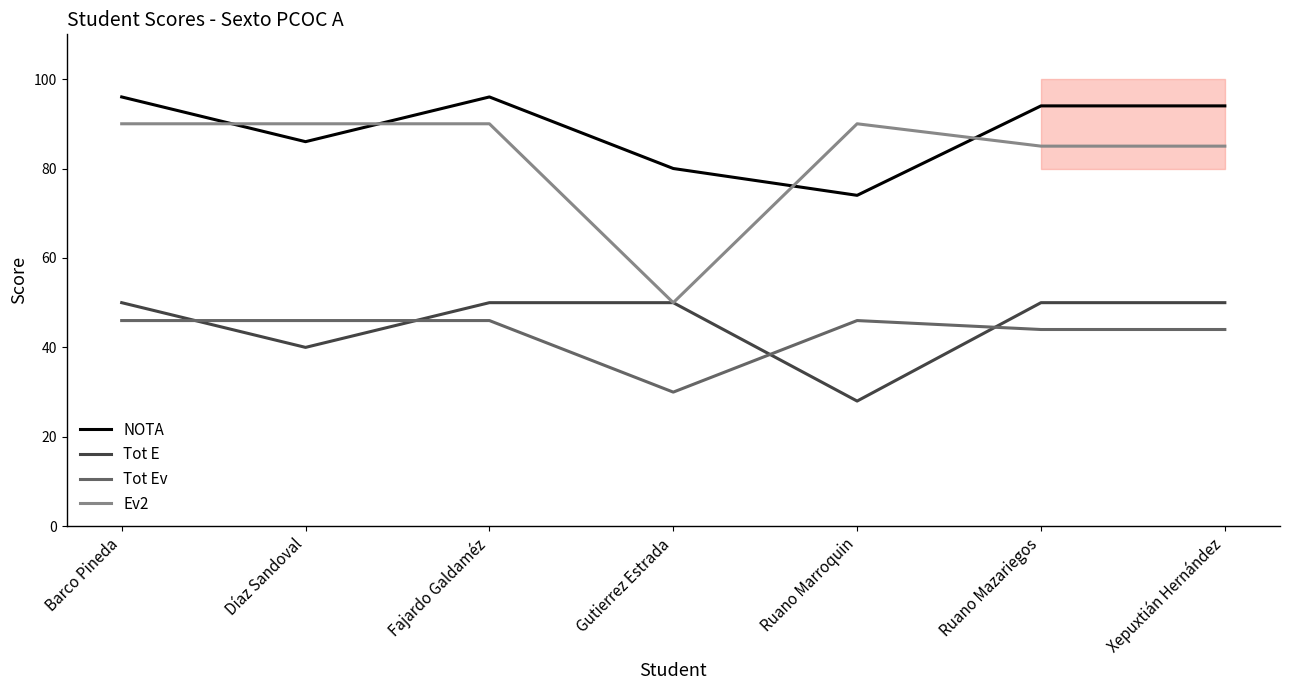

What is the label of the 5th point from the right?

Fajardo Galdaméz